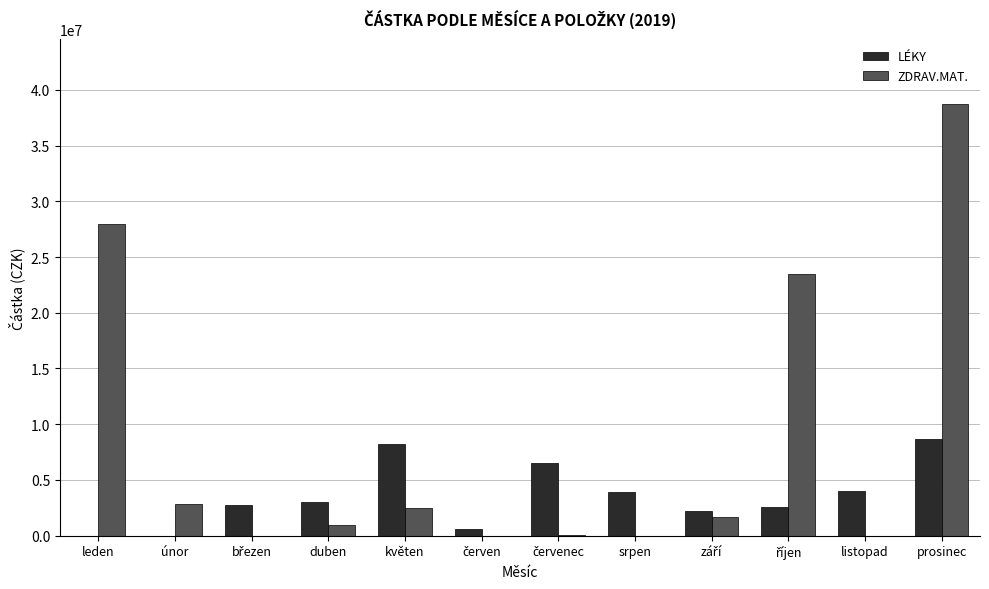

What value does the ZDRAV.MAT. series have at leden?

27980661.1